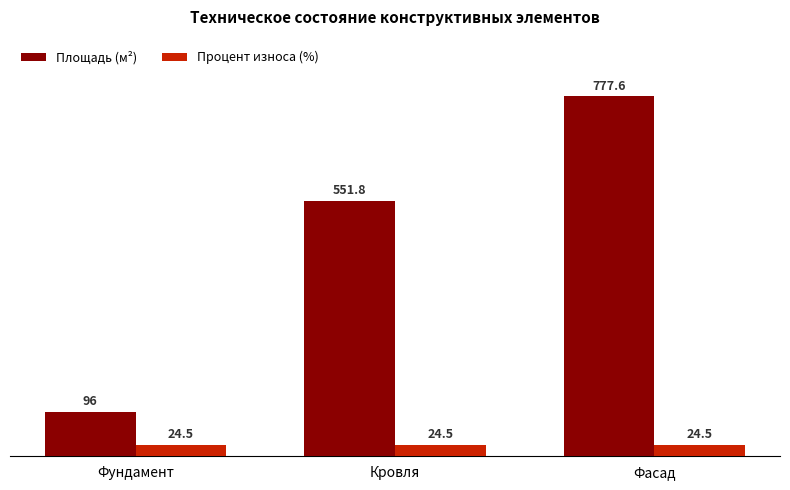

What position from the left is Фасад?

3